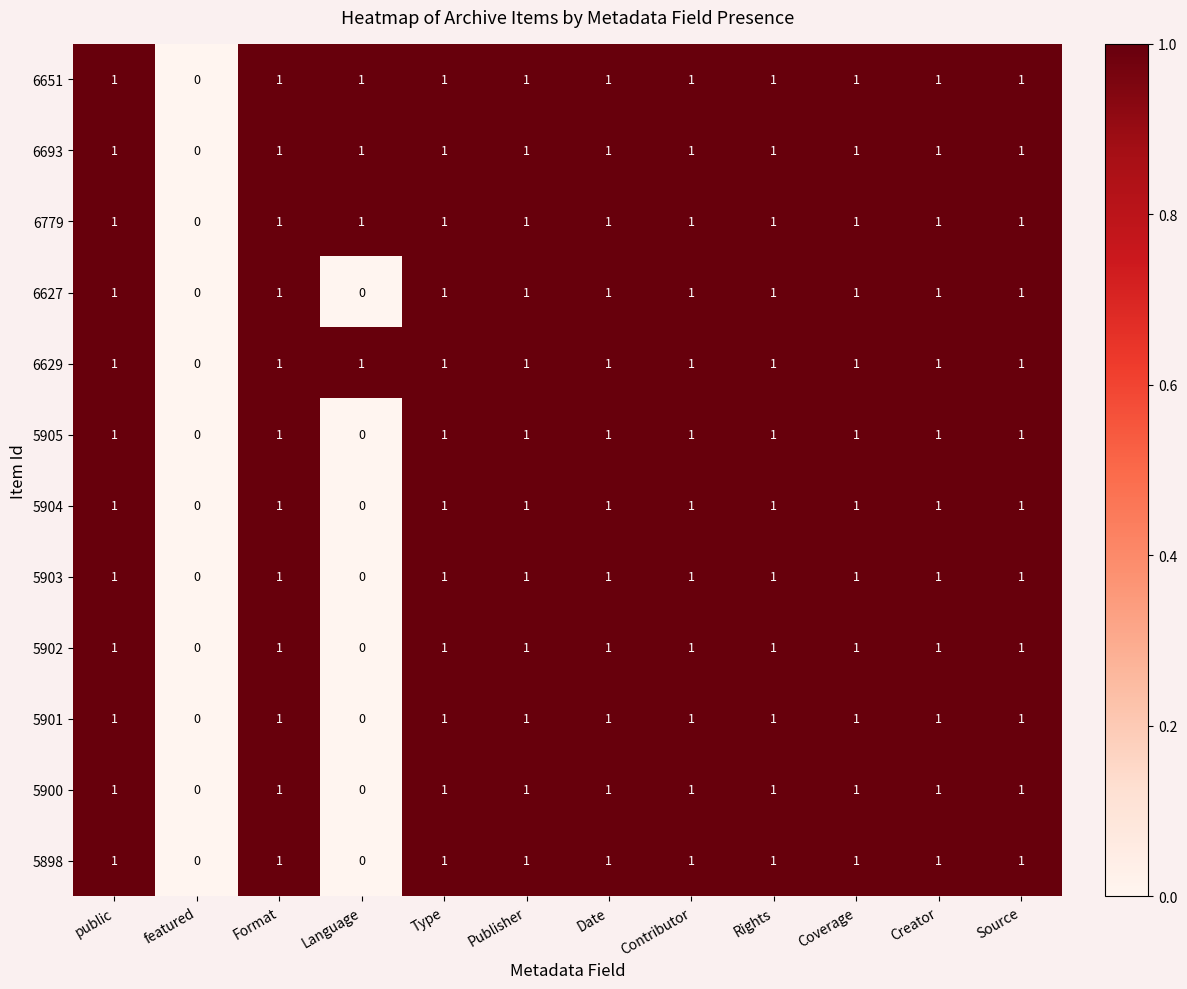

What is the sum of all 6779 values?

11